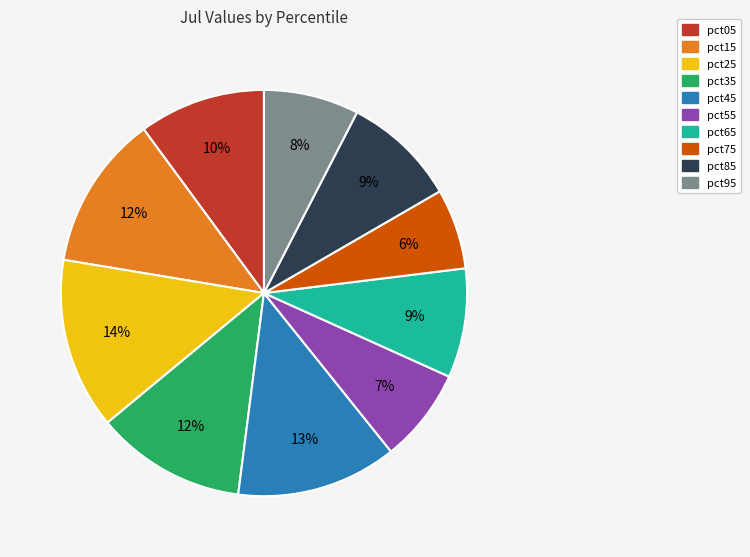

Is the sum of pct65 and pct25 greater than half?

No